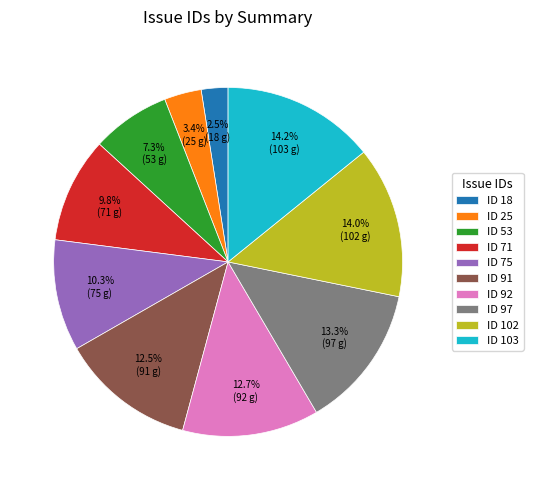

What is the smallest slice in the pie chart?

ID 18